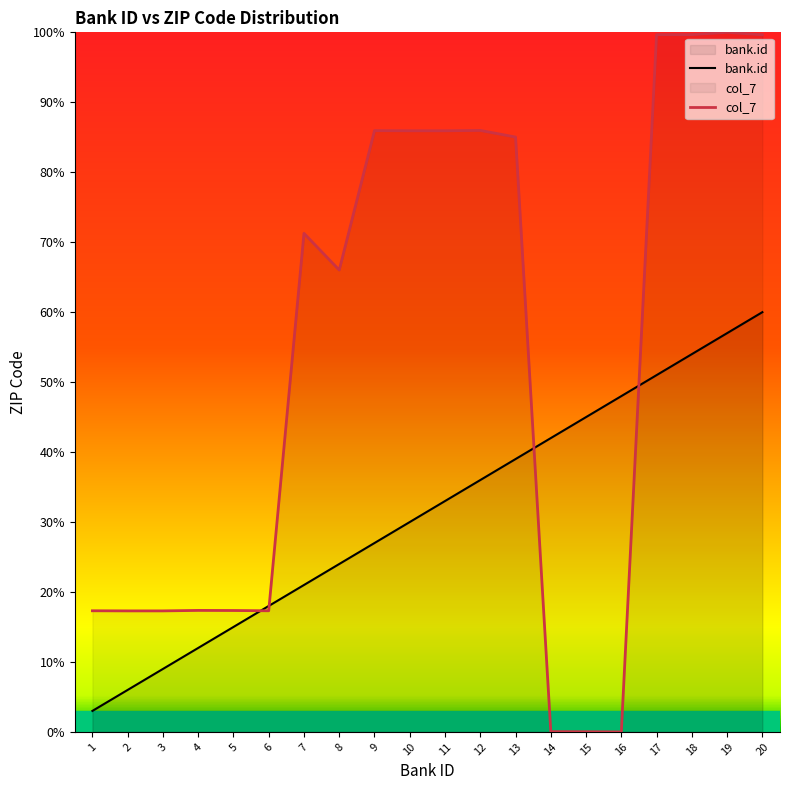

At which label is bank.id closest to 31?

10